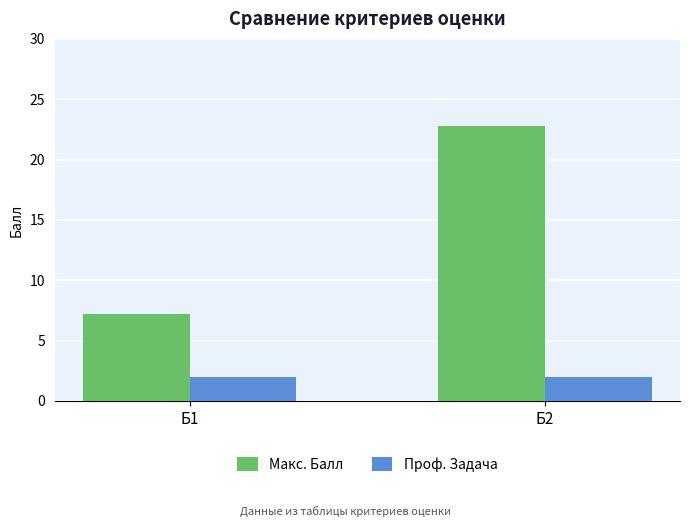

What is the difference between the Макс. Балл values at Б2 and Б1?

15.6